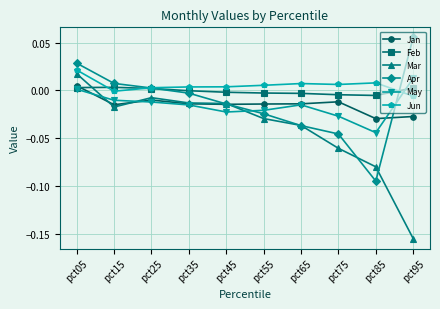

At which category does Jan reach its first local valley?

pct15